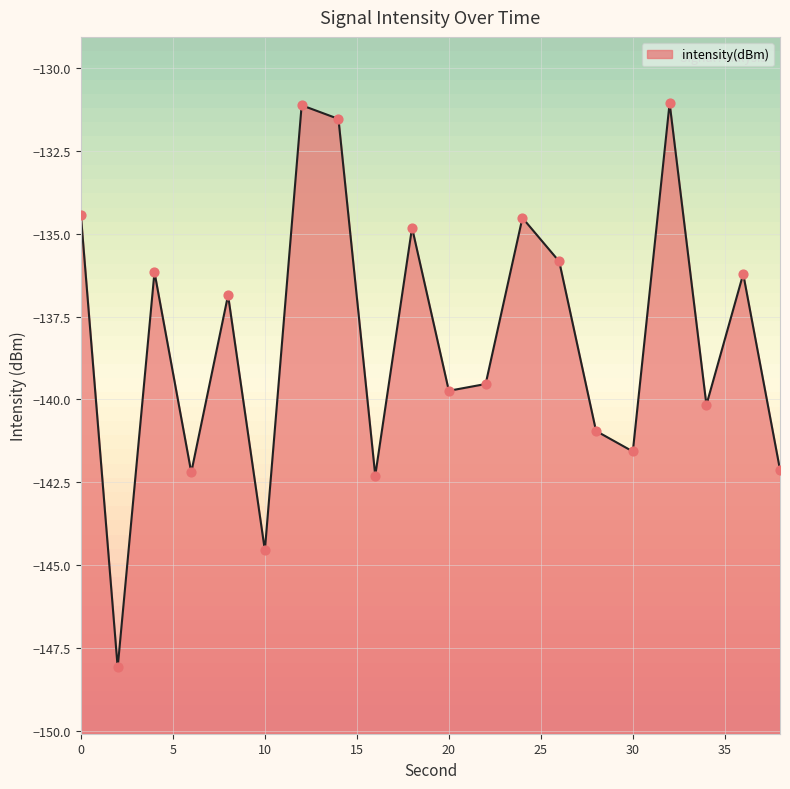

What is the change in value from 26 to 36?

-0.4